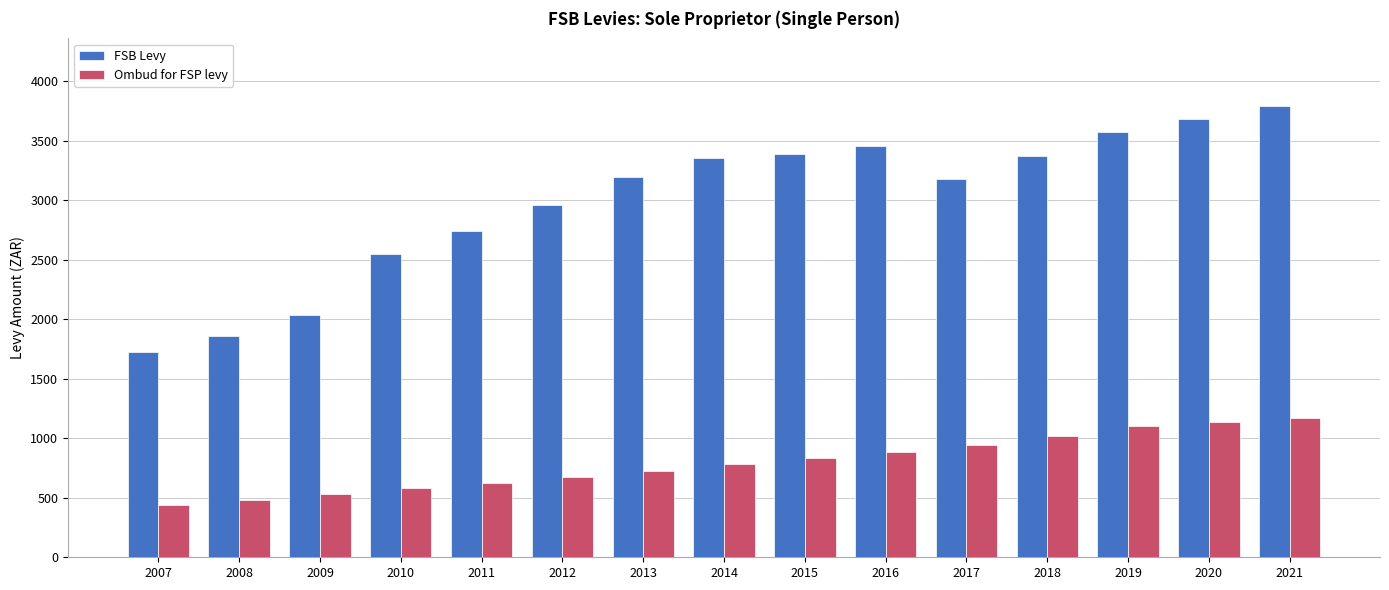

What is the minimum value for Ombud for FSP levy?

440